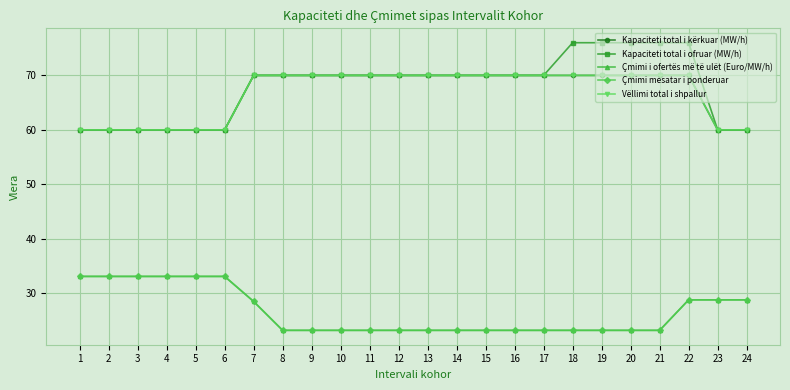

Does the chart have visible grid lines?

Yes